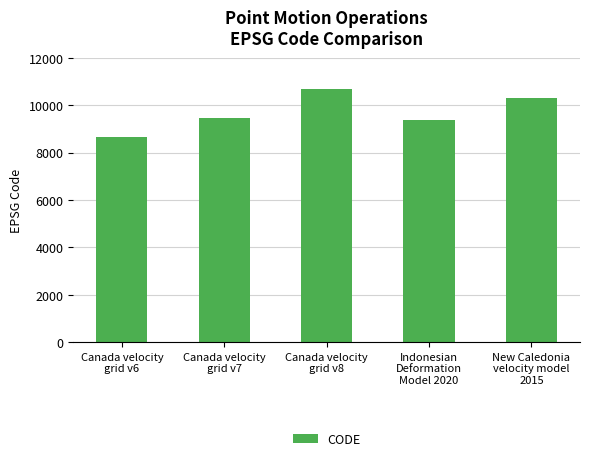

Are the bars horizontal?

No